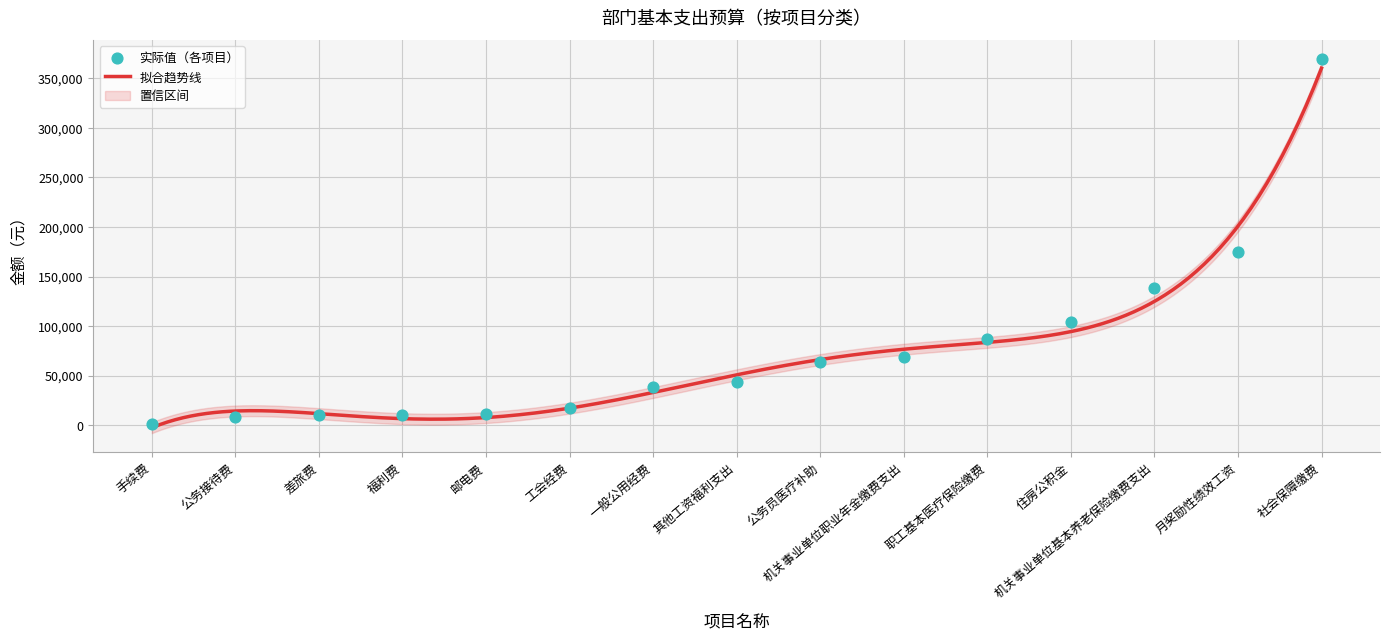

Which has a higher value, 一般公用经费 or 公务接待费?

一般公用经费